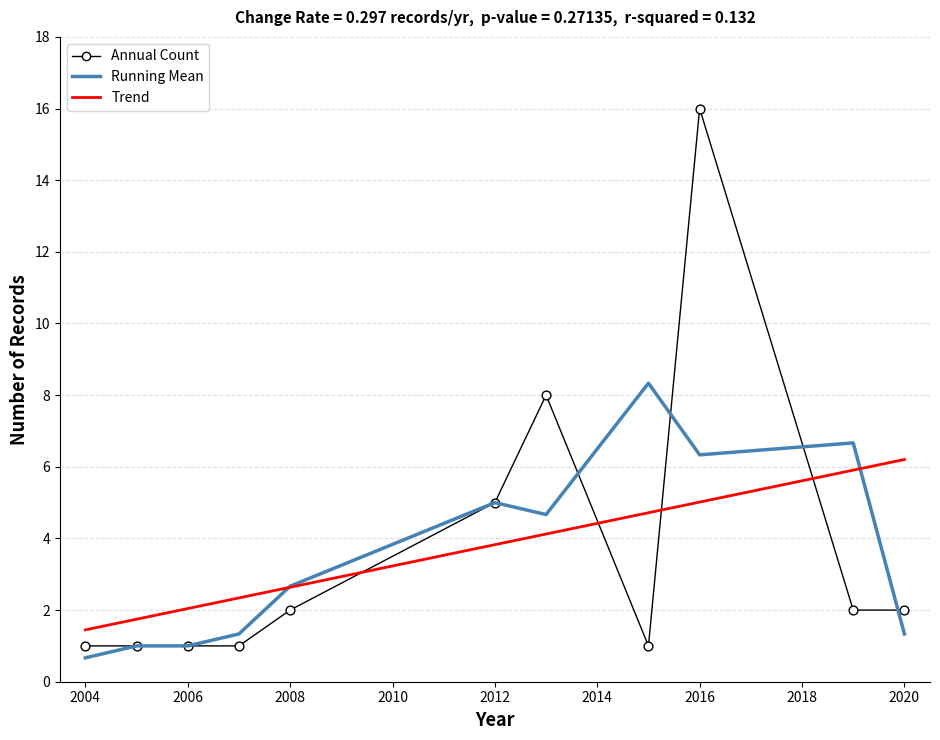

At how many categories does at least one series exceed 9?

1